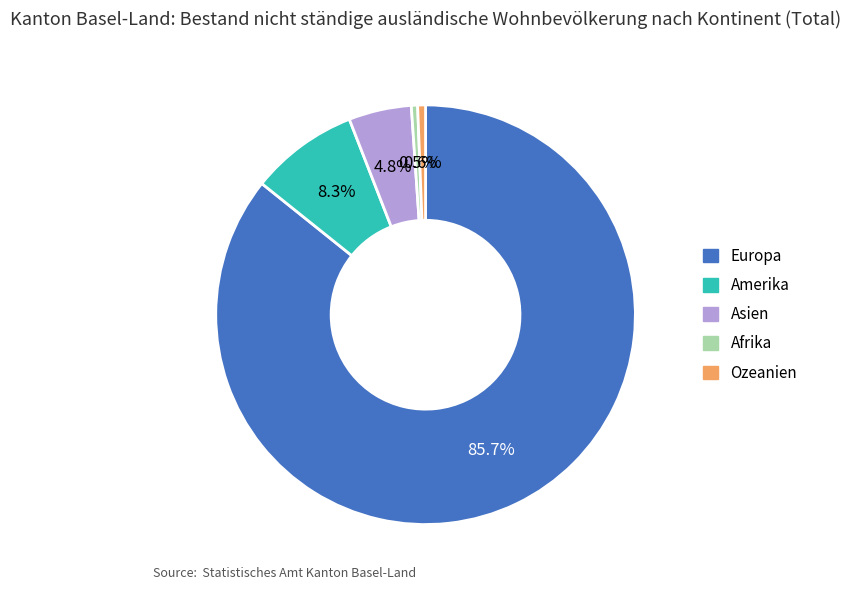

Count the number of slices in the pie.

5